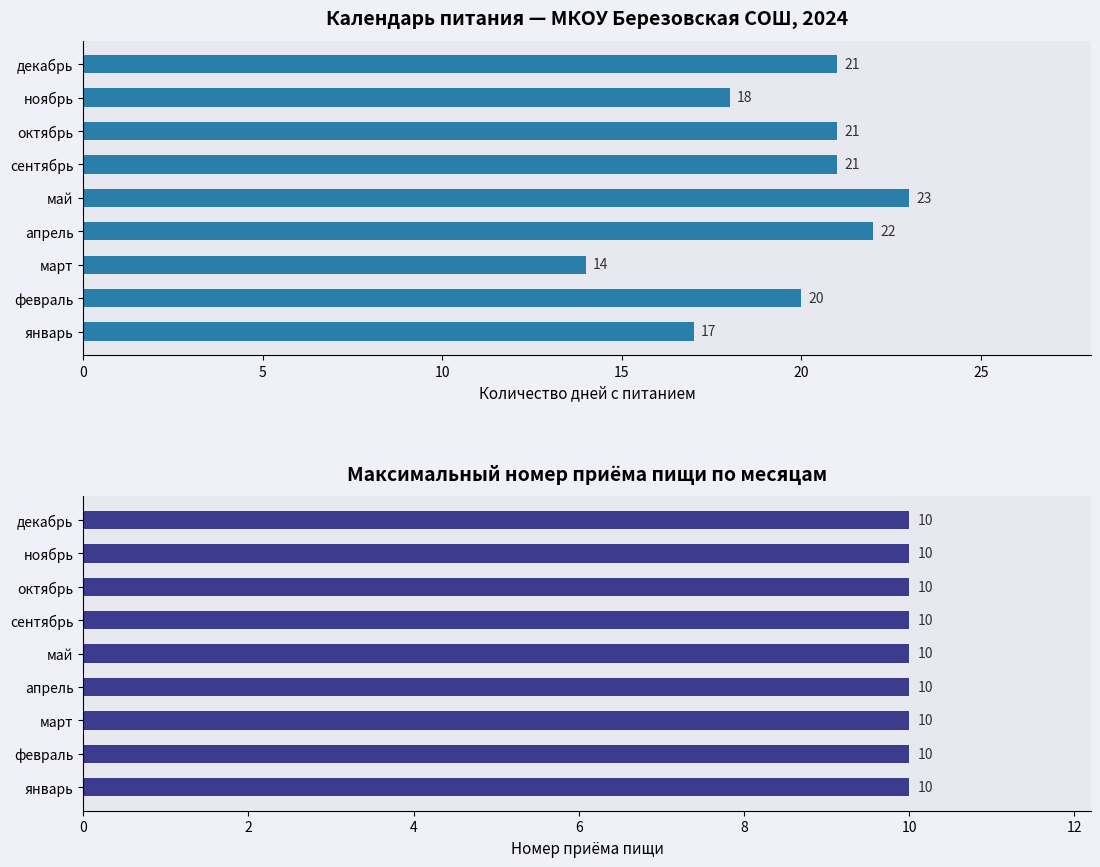

How many groups of bars are there?

9